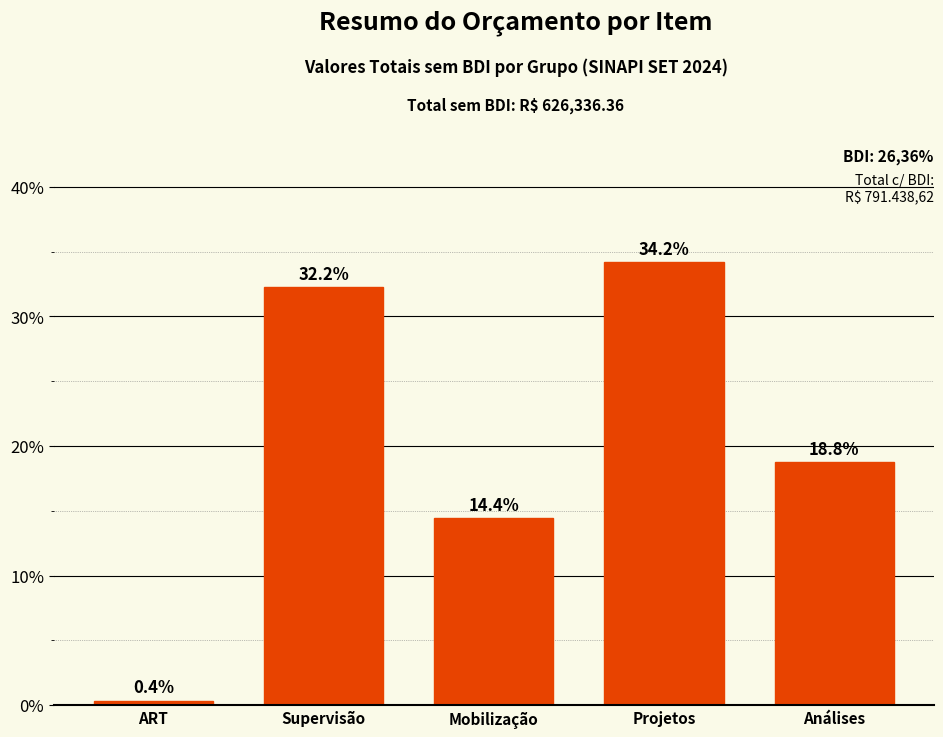

List the labels in order of value, largest first.

Projetos, Supervisão, Análises, Mobilização, ART